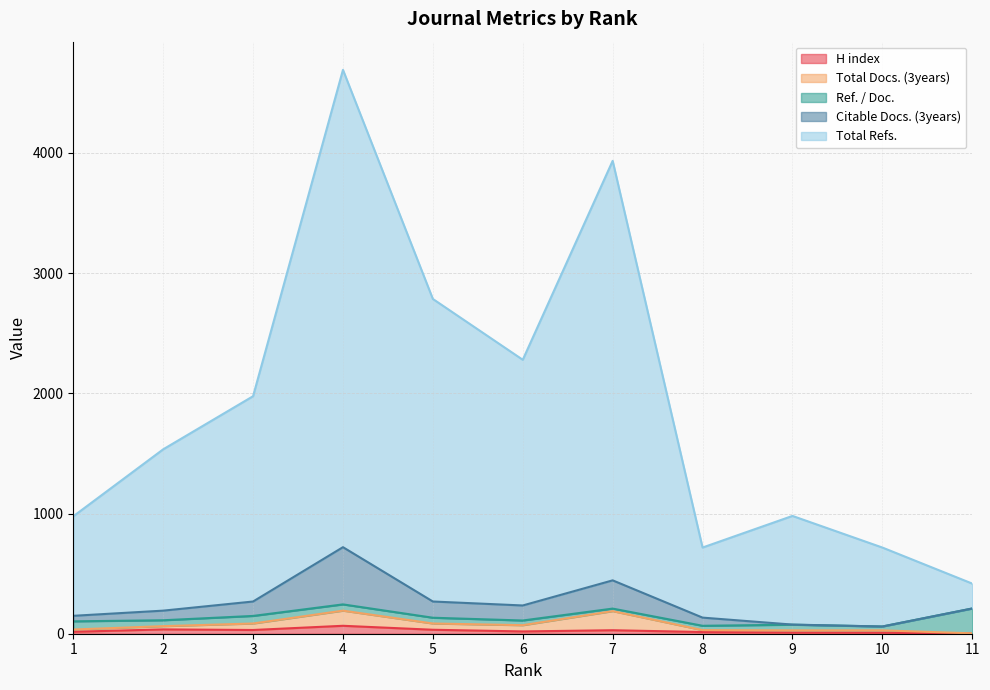

At which category does Citable Docs. (3years) reach its first local peak?

4